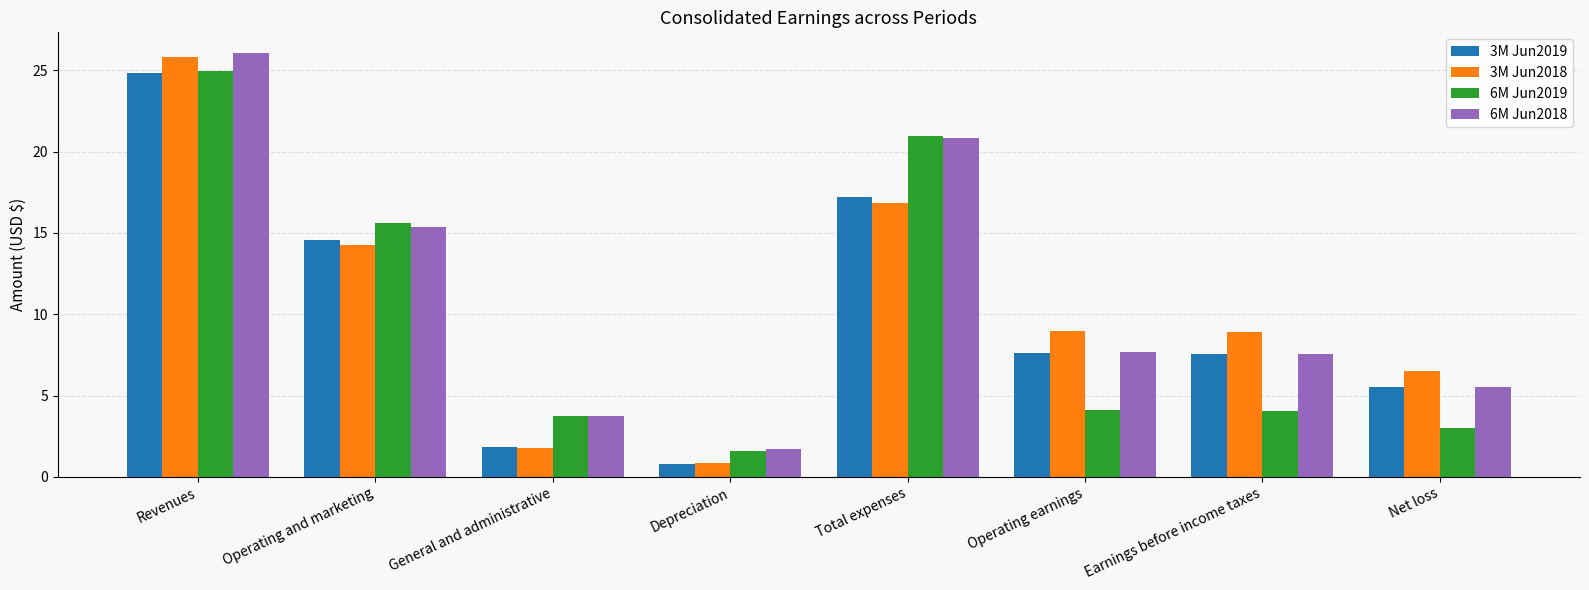

Which category has the highest value in the 6M Jun2019 series?

Revenues